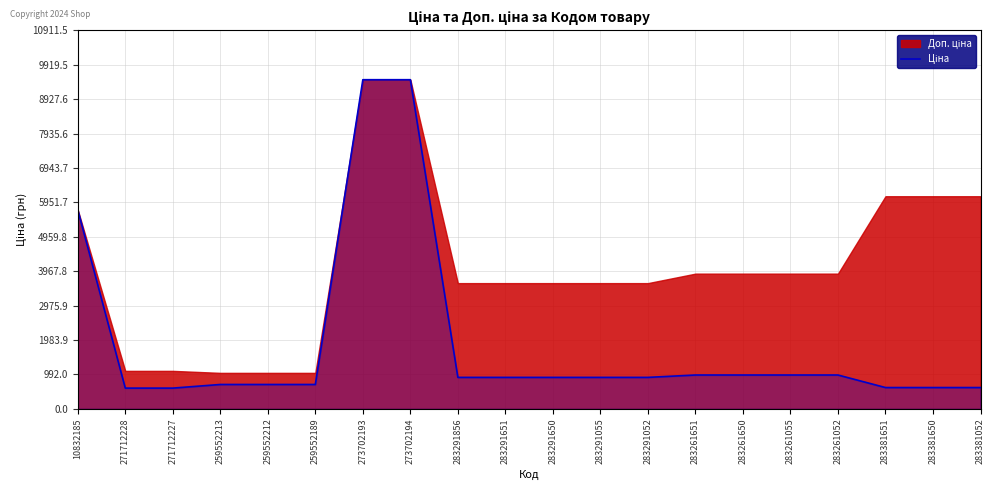

At which label does the data first exceed 905?

10832185